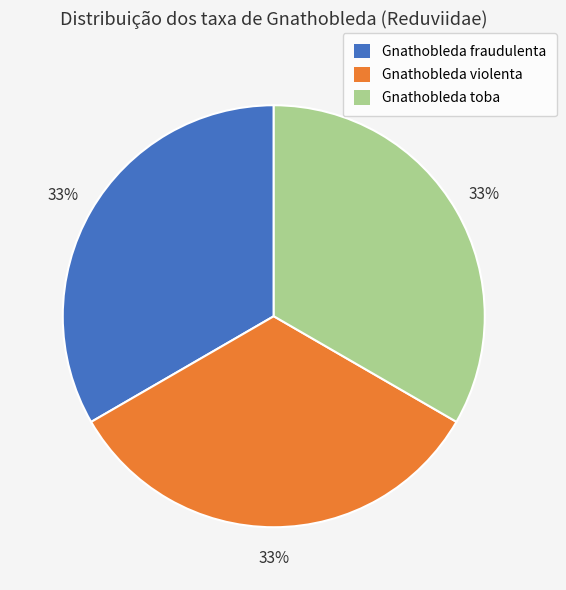

To the nearest percent, what percentage of the pie is Gnathobleda toba?

33%